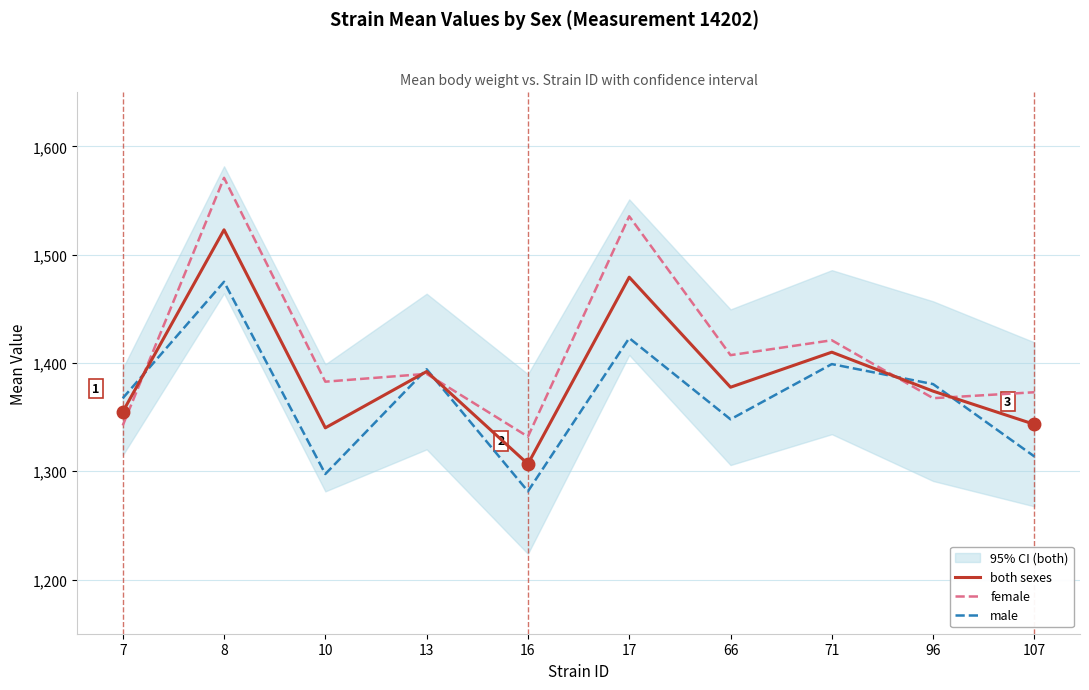

Reading left to right, transcribe all the data shown in this chart.

both sexes: 1354.9	1523.0	1340.1	1392.1	1306.8	1479.2	1377.6	1410.0	1374.0	1343.3
female: 1342.3	1571.0	1382.8	1390.0	1332.0	1535.5	1407.2	1421.0	1367.5	1373.0
male: 1367.5	1475.0	1297.5	1394.2	1281.5	1423.0	1348.0	1399.0	1380.5	1313.7